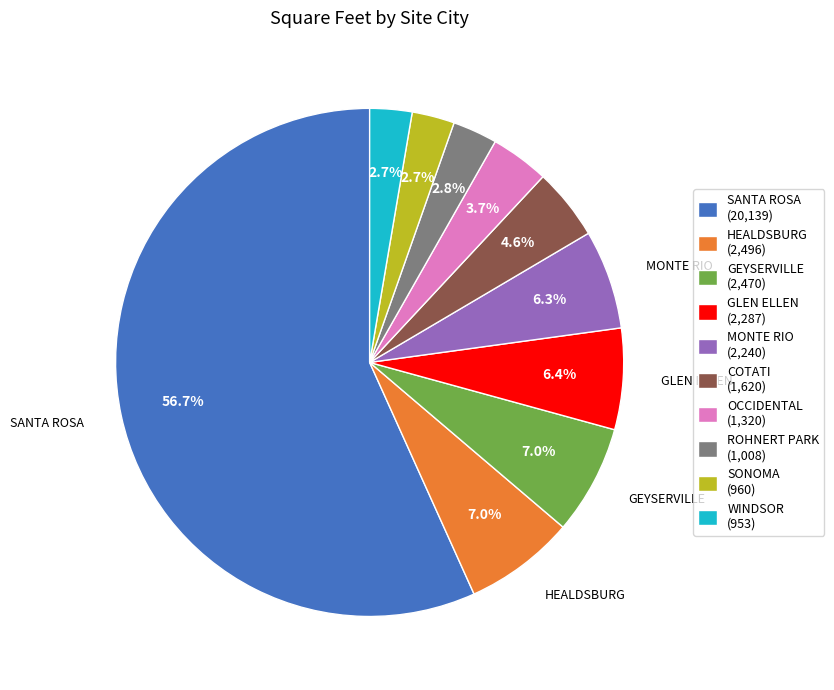

Do WINDSOR (953) and OCCIDENTAL (1,320) together represent more than half of the pie?

No